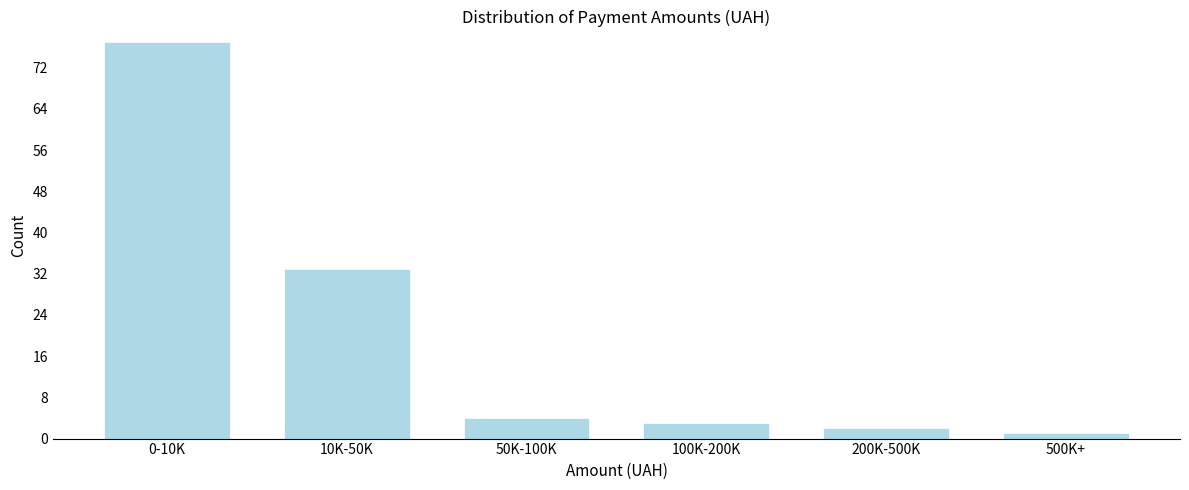

Reading left to right, extract all data points from this chart.

77	33	4	3	2	1